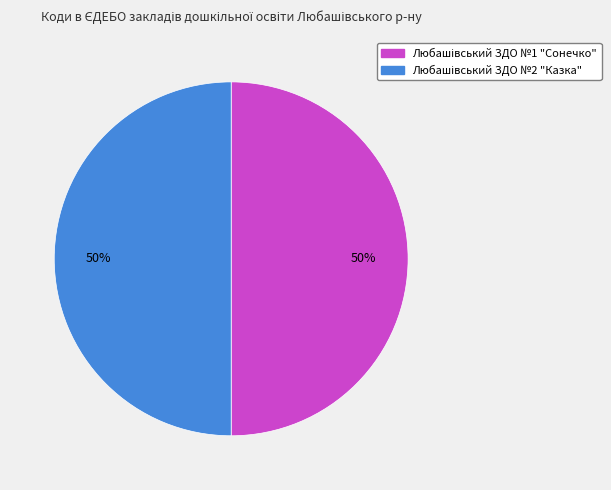

To the nearest percent, what is the average slice percentage?

50%